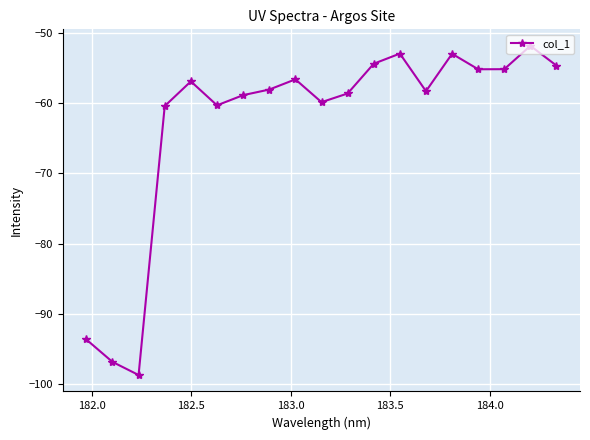

What is the value of the 8th point from the left?

-58.1